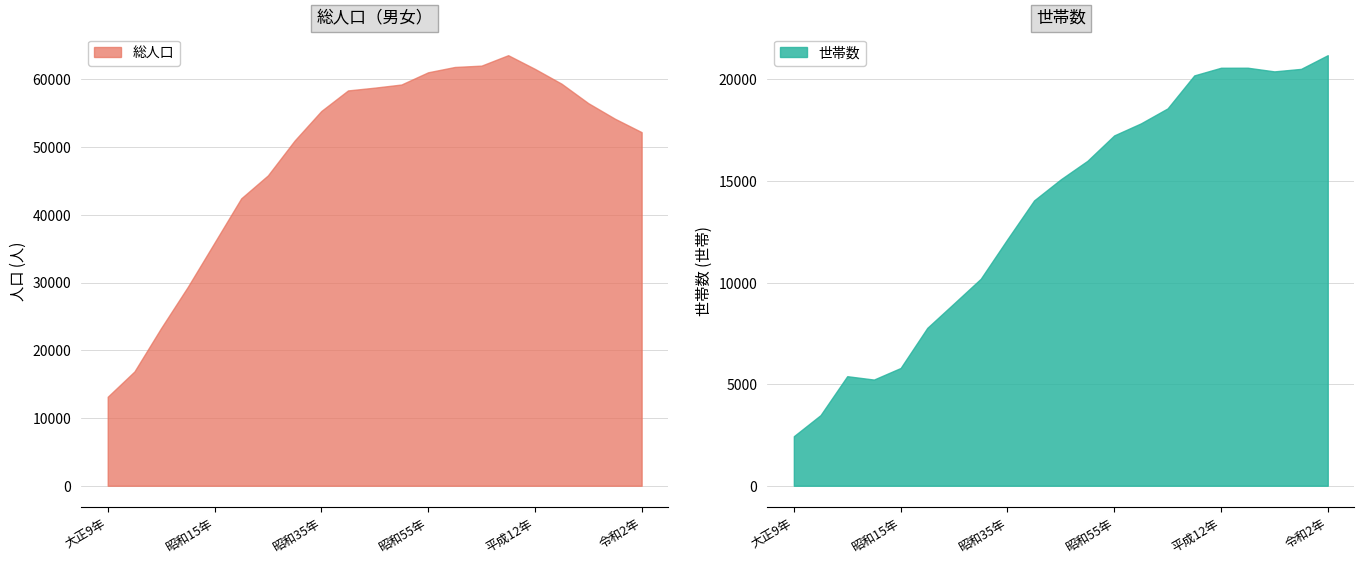

Which label corresponds to the smallest value in the chart?

大正9年